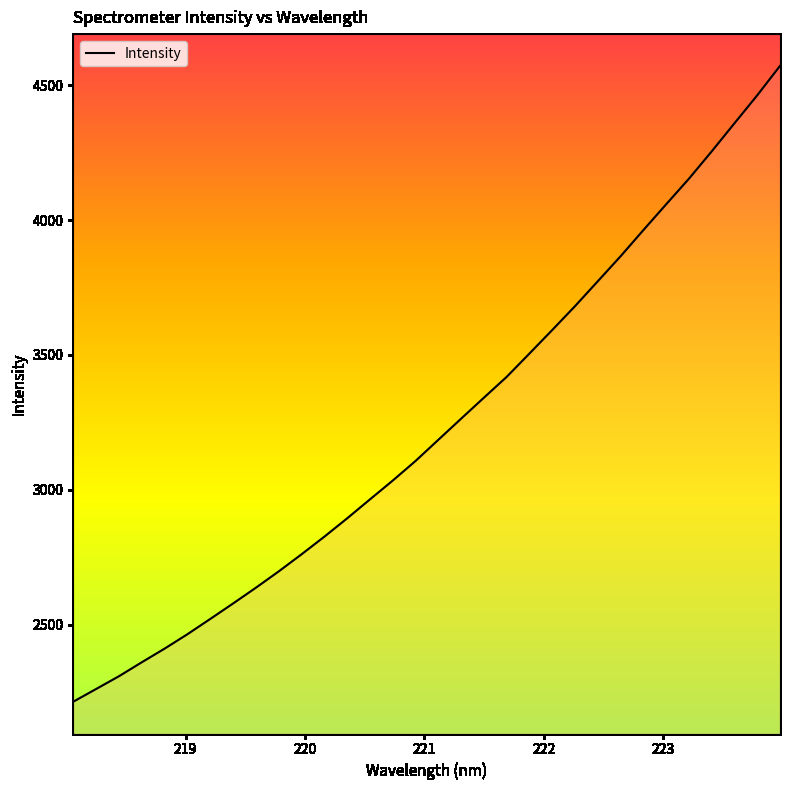

What is the smallest value displayed?

2213.6